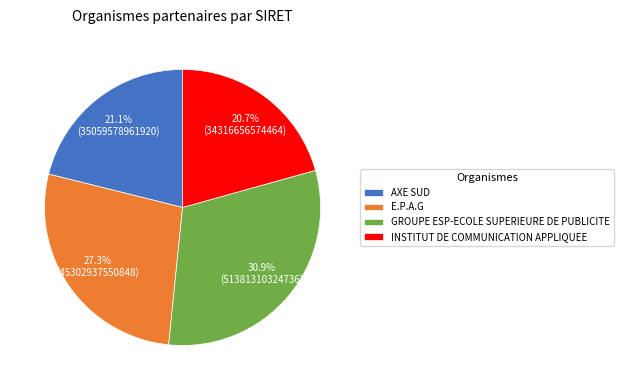

Which slice is the largest?

GROUPE ESP-ECOLE SUPERIEURE DE PUBLICITE